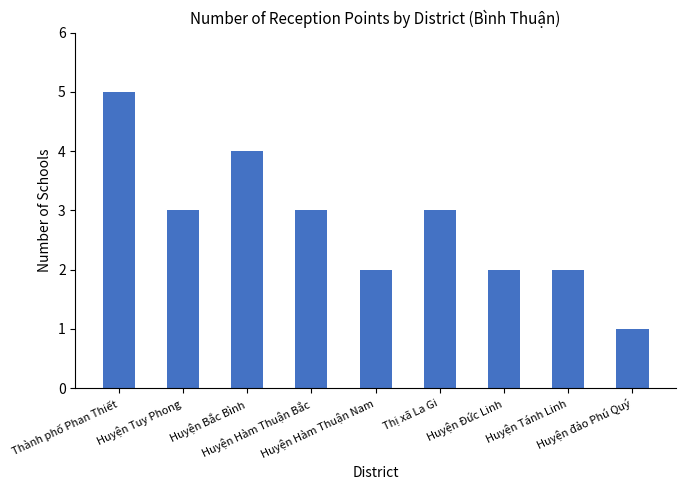

What is the difference between the second highest and minimum values?

3